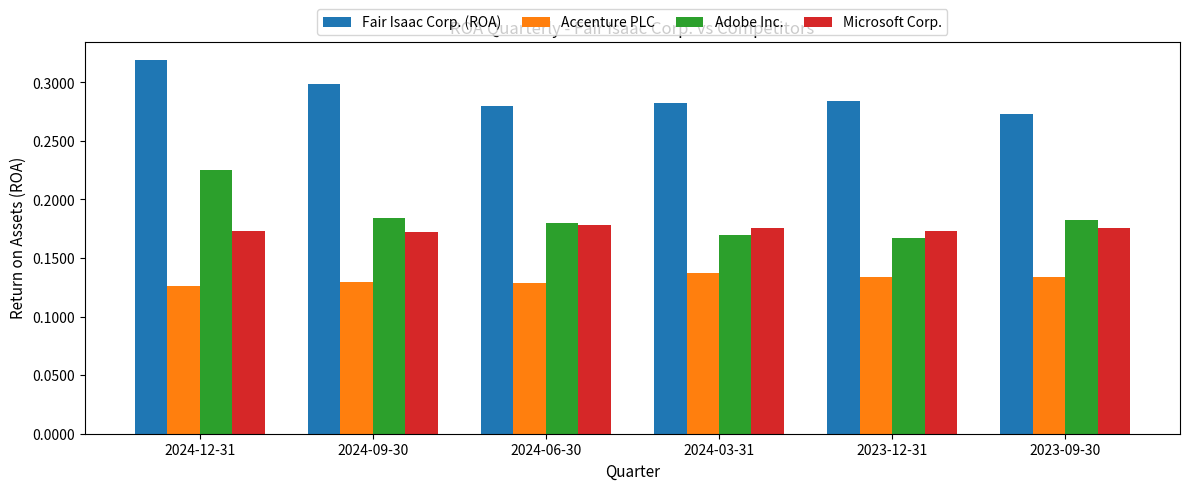

List the series in order of their peak value, lowest first.

Accenture PLC, Microsoft Corp., Adobe Inc., Fair Isaac Corp. (ROA)